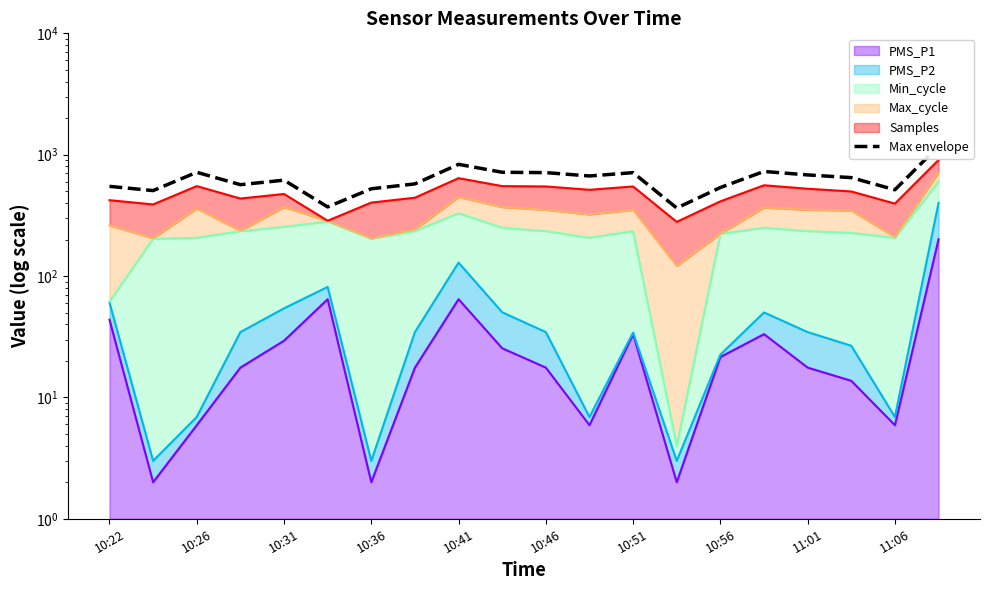

Reading right to left, extract all data points from this chart.

1176.3	513.9	647.2	681.3	727.6	536.4	363.4	711.4	667.8	711.8	716.4	832.8	574.8	523.8	371.2	616.9	565.9	716.3	506.0	548.4